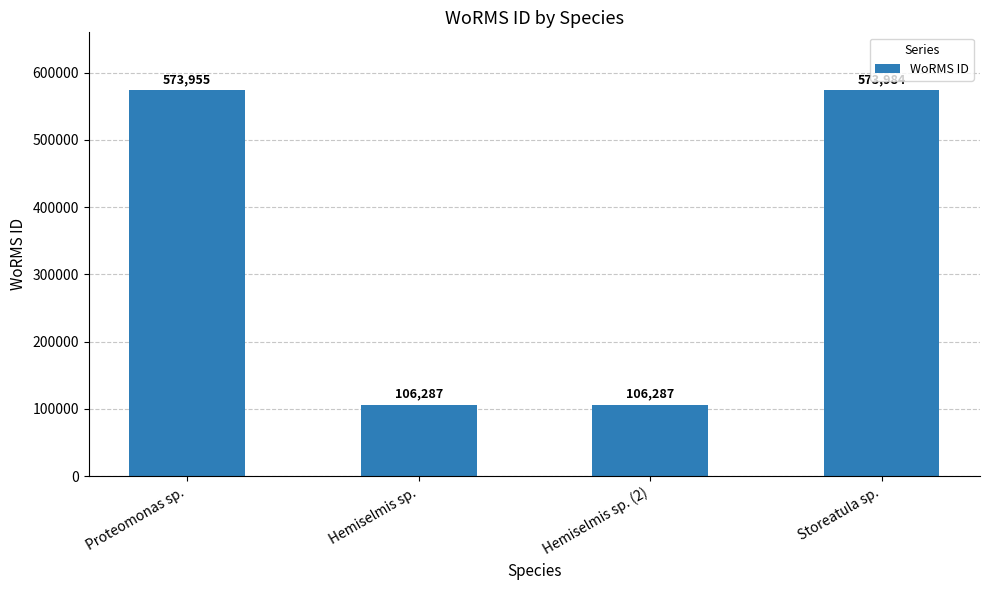

True or false: the data shows 106287 at Hemiselmis sp..

True